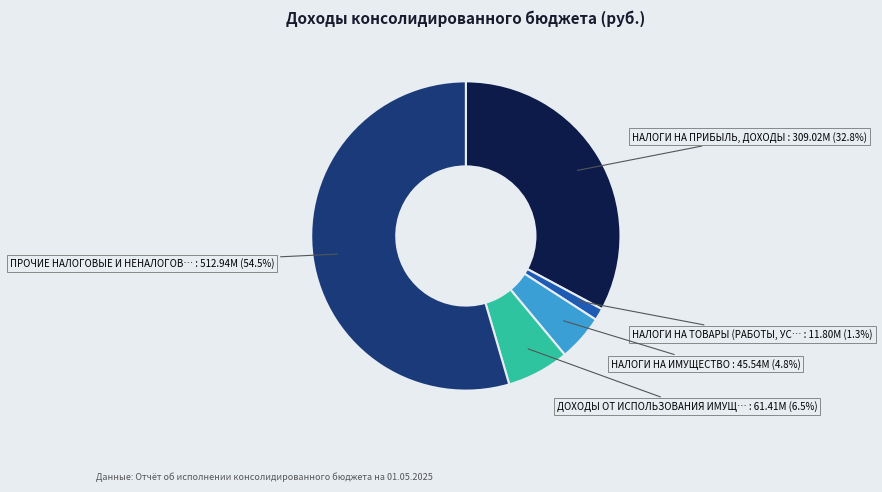

To the nearest percent, what is the difference between the largest and smallest slice percentages?

53%